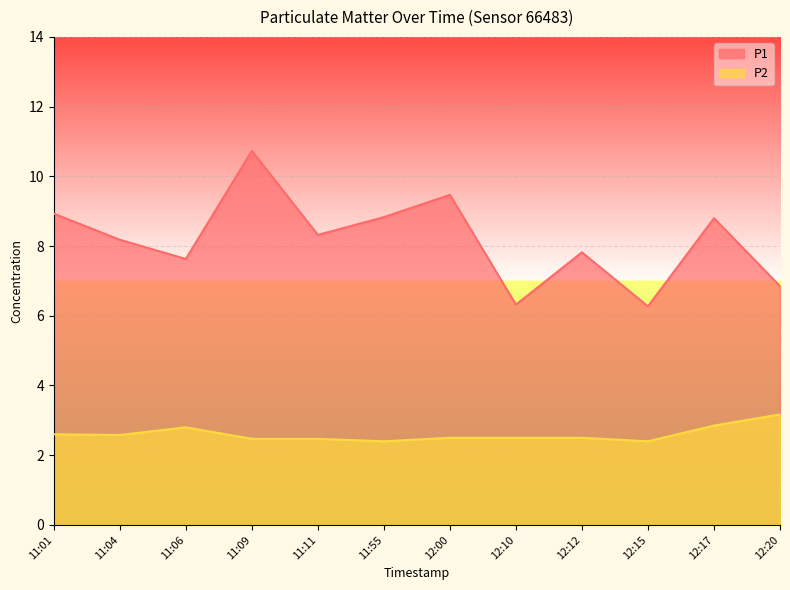

Rank the categories by P1 value from lowest to highest.

12:15, 12:10, 12:20, 11:06, 12:12, 11:04, 11:11, 12:17, 11:55, 11:01, 12:00, 11:09